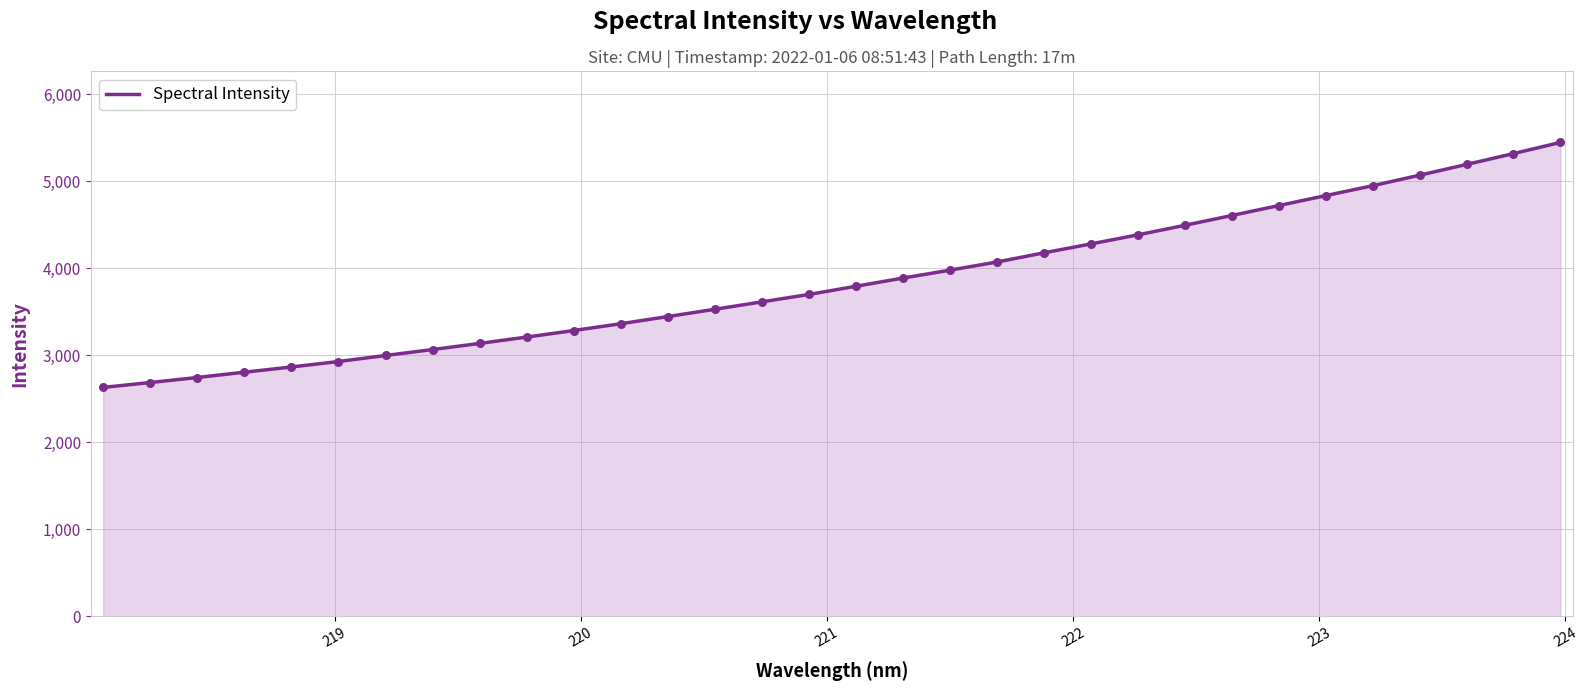

What is the difference between the maximum and minimum values?

2815.1